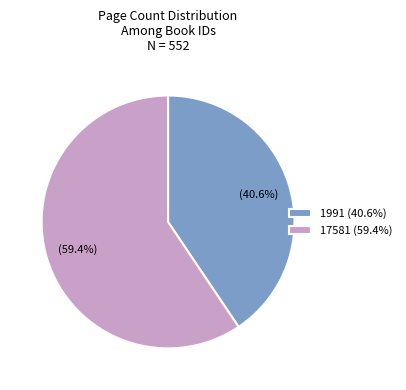

To the nearest percent, what portion does 17581 represent?

59%